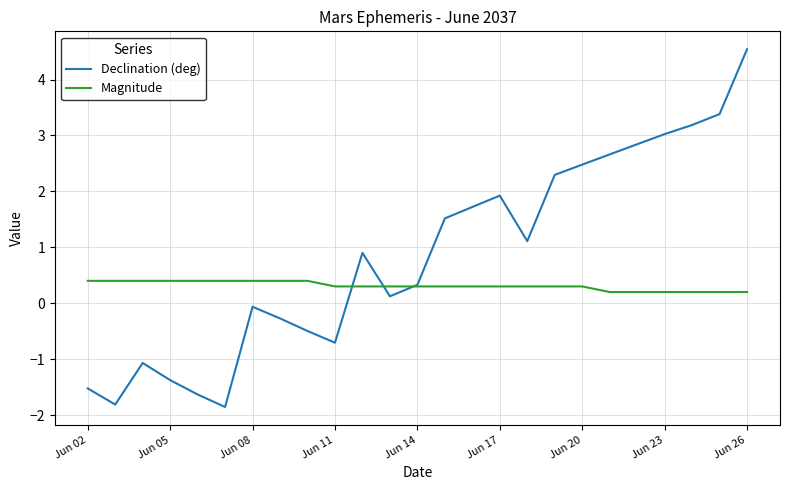

Which series has the largest total across all categories?

Declination (deg)